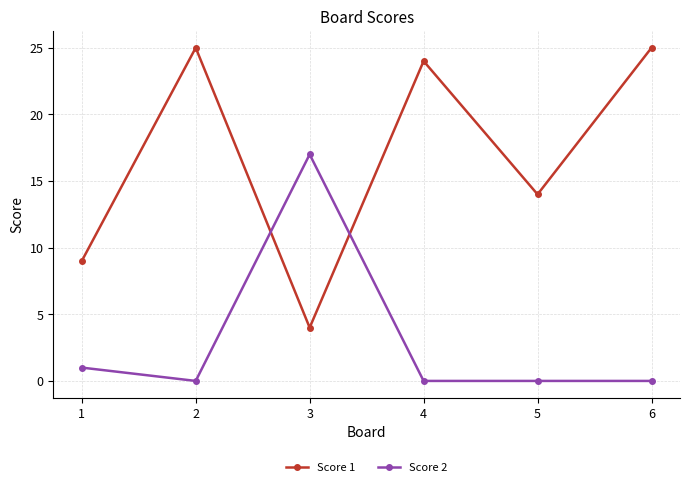

Reading left to right, list all the values displayed in this chart.

Score 1: 9	25	4	24	14	25
Score 2: 1	0	17	0	0	0